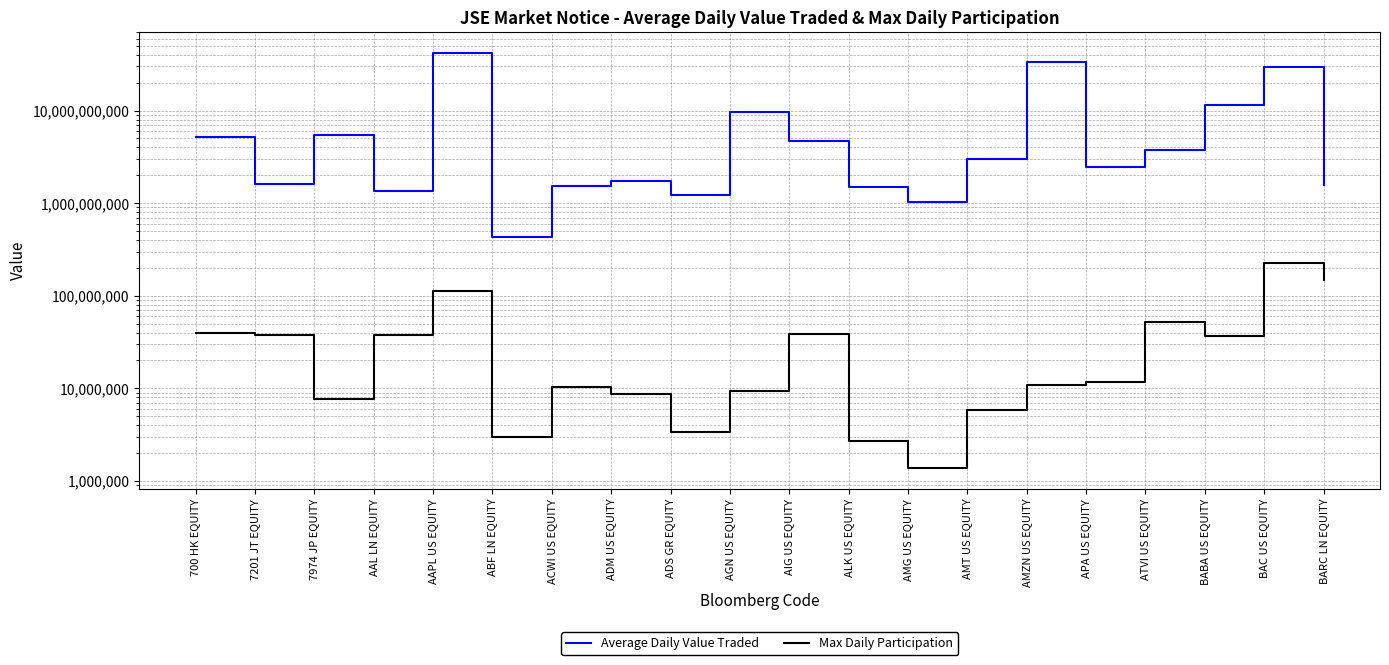

How many lines are shown in the chart?

2